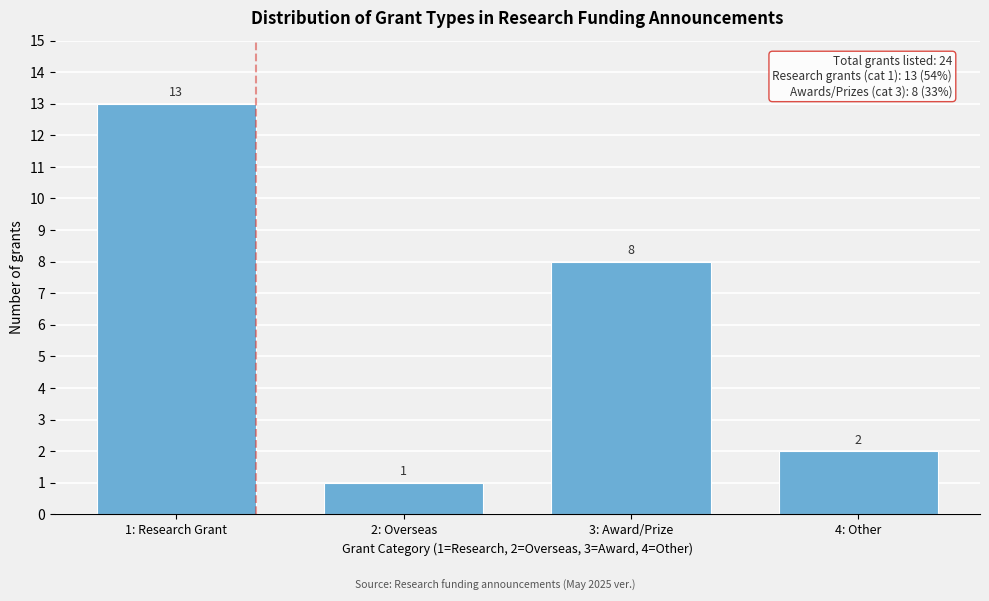

Reading left to right, list all the values displayed in this chart.

13	1	8	2